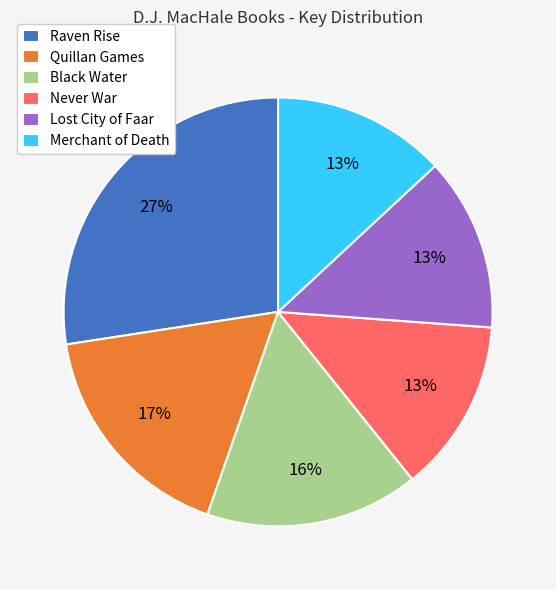

Does any single category account for the majority?

No